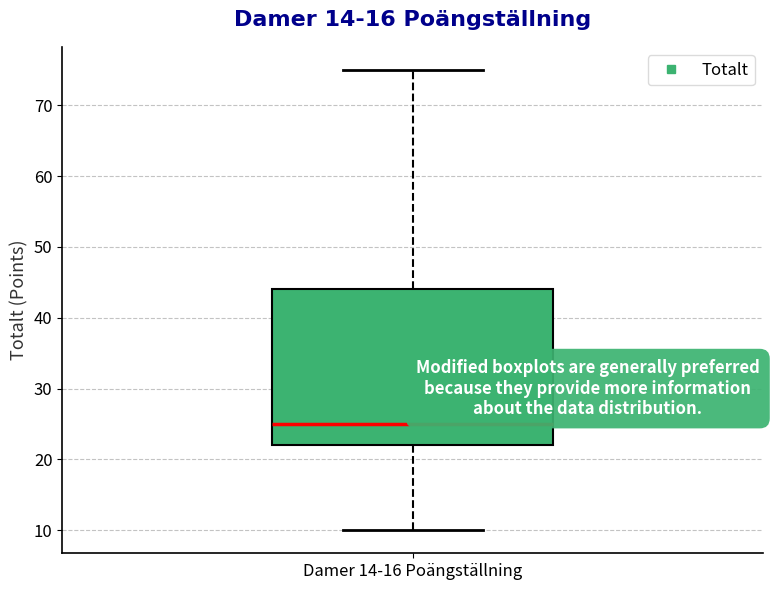

Transcribe this box plot: give where the median line is, the range the box spans, and where the two whiskers end, as read against the y-axis. The values are not printed on the chart, so give them approximately, as read against the axis.

median 25, box 22 to 44, whiskers 10 to 75